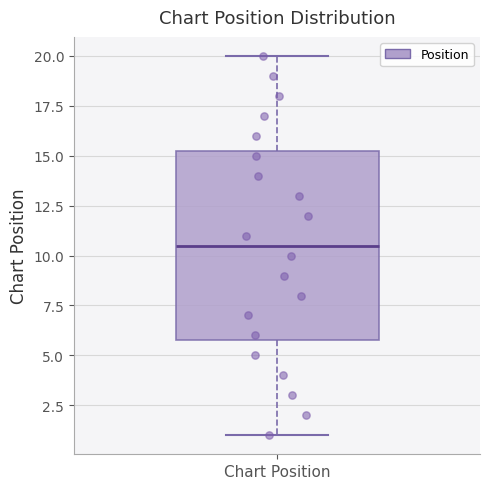

Transcribe this box plot: give where the median line is, the range the box spans, and where the two whiskers end, as read against the y-axis. The values are not printed on the chart, so give them approximately, as read against the axis.

median 10.5, box 6.0 to 15.5, whiskers 1.0 to 20.0